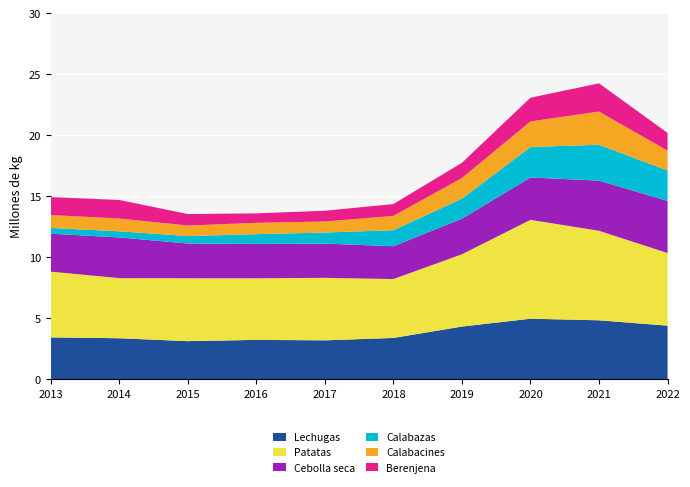

Reading left to right, list all the values displayed in this chart.

Lechugas: 2013=3423752	2014=3354999	2015=3115973	2016=3218819	2017=3182924	2018=3378219	2019=4311571	2020=4954674	2021=4825258	2022=4385216
Patatas: 2013=5393530	2014=4929529	2015=5157786	2016=5052595	2017=5125020	2018=4828290	2019=5930716	2020=8108859	2021=7340297	2022=5957876
Cebolla seca: 2013=3110176	2014=3335049	2015=2847761	2016=2818951	2017=2805420	2018=2693251	2019=2916925	2020=3473469	2021=4115072	2022=4272893
Calabazas: 2013=472196	2014=503140	2015=609599	2016=798400	2017=908330	2018=1314530	2019=1641560	2020=2497493	2021=2940560	2022=2491520
Calabacines: 2013=1058986	2014=1049440	2015=864553	2016=929231	2017=906210	2018=1172749	2019=1688445	2020=2100342	2021=2719450	2022=1625256
Berenjena: 2013=1468022	2014=1522368	2015=944023	2016=775790	2017=879892	2018=970320	2019=1250264	2020=1943010	2021=2315710	2022=1457050